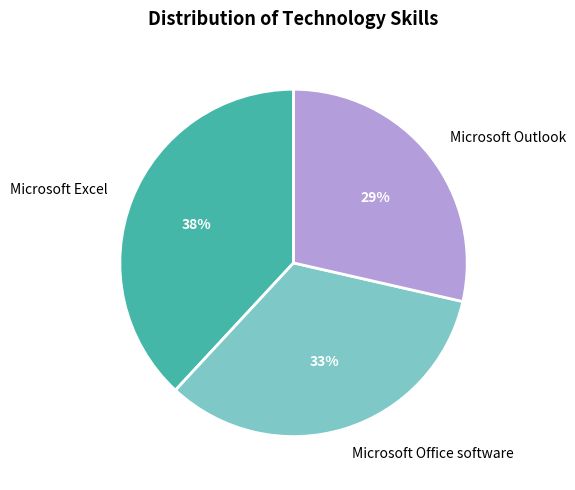

True or false: Microsoft Excel accounts for 38% of the total.

True